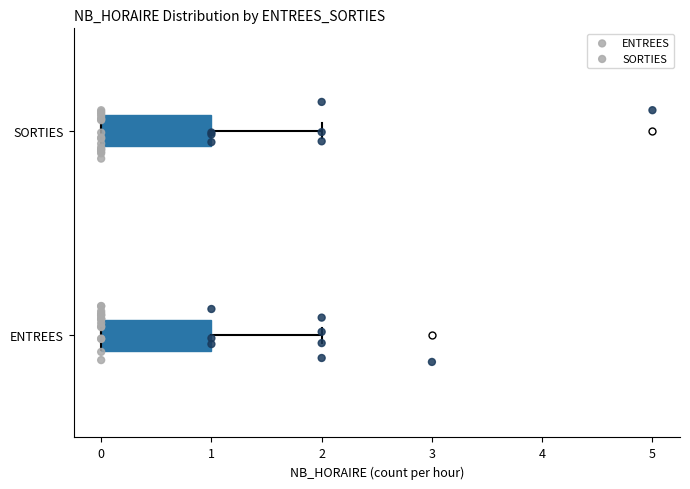

Where does the right whisker of the box for SORTIES end on the x-axis? The values are not printed on the chart, so give them approximately, as read against the axis.

2